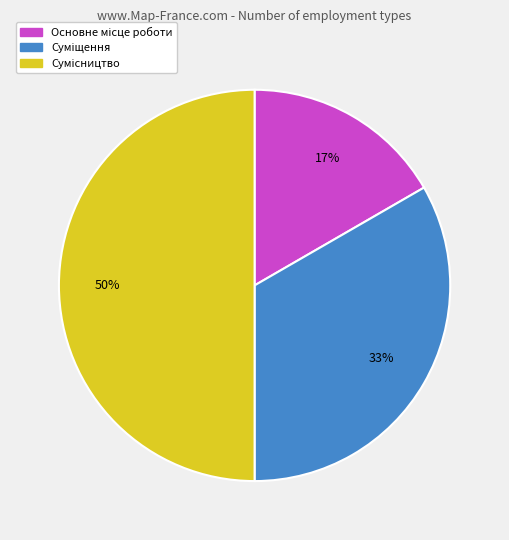

To the nearest percent, what is the difference between the largest and smallest slice percentages?

33%